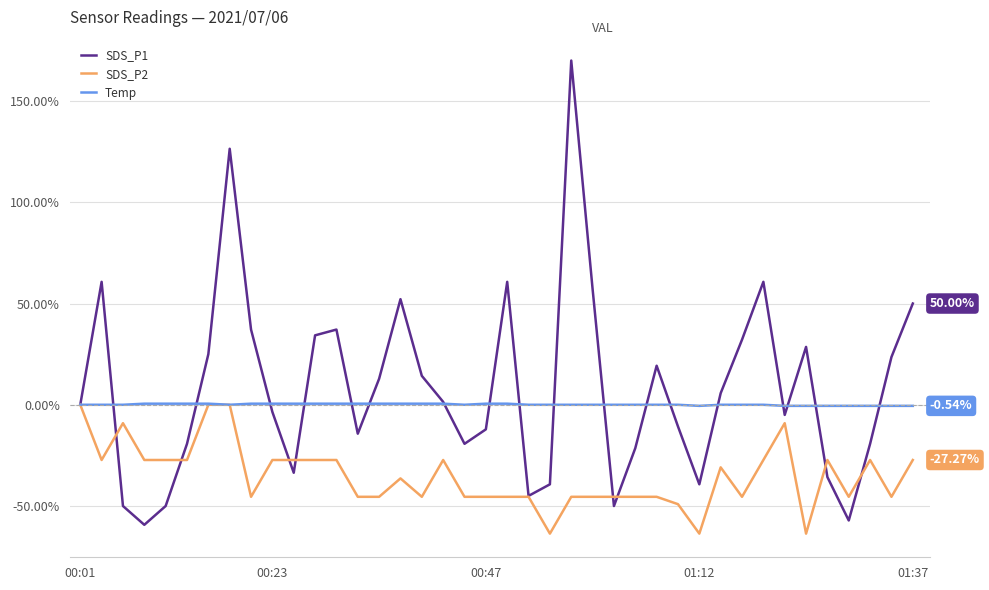

Rank the series by their average value, from lowest to highest.

SDS_P2, Temp, SDS_P1